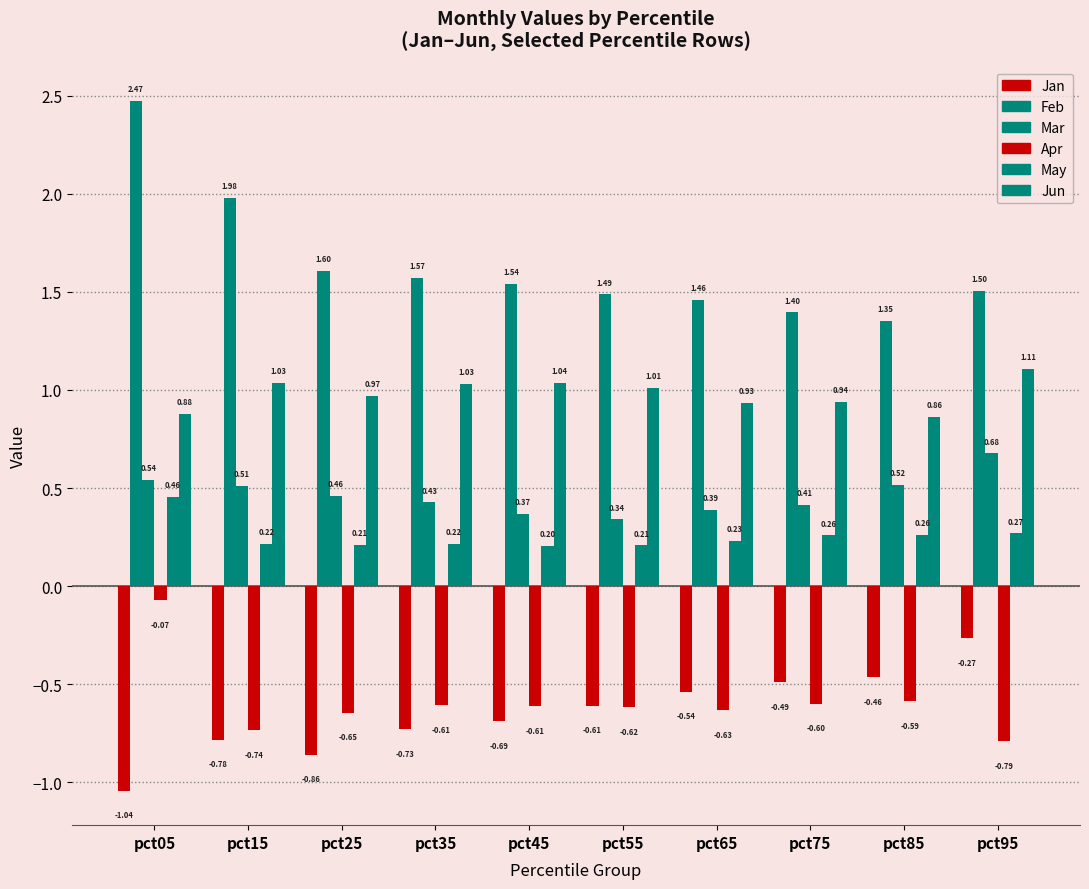

Count the number of data series in this chart.

6